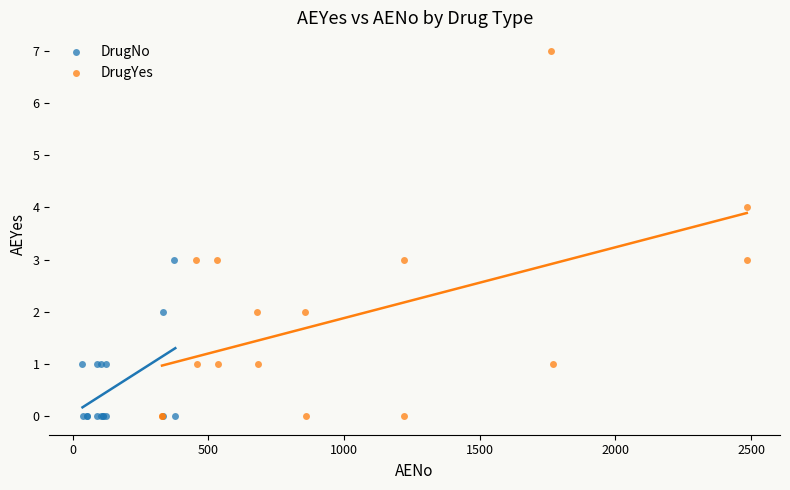

Which series contains the highest Y value?

DrugYes